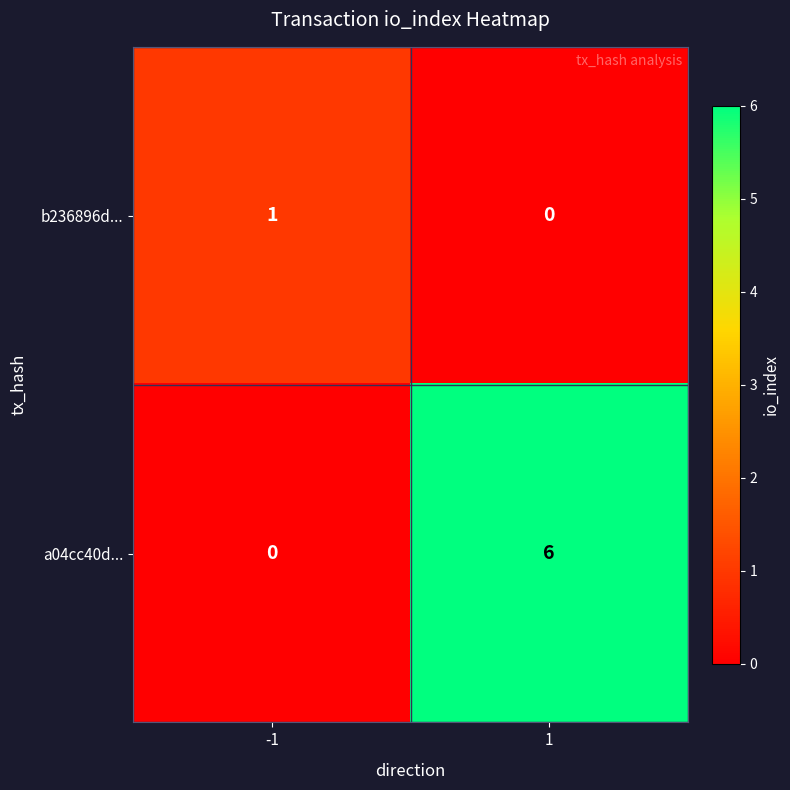

Rank the series by their maximum value, from lowest to highest.

b236896d..., a04cc40d...